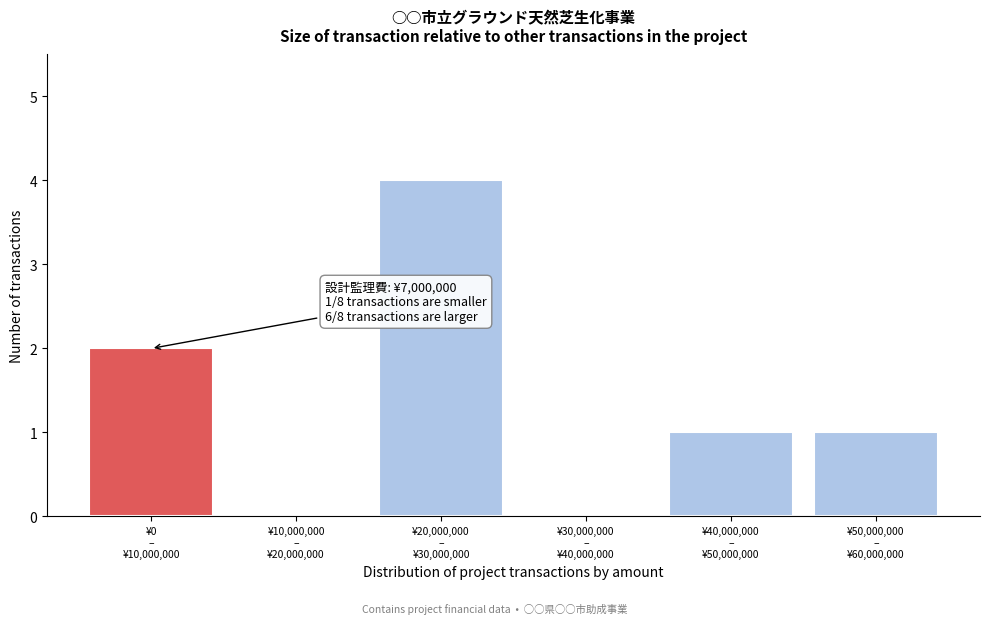

What is the greatest value displayed?

4